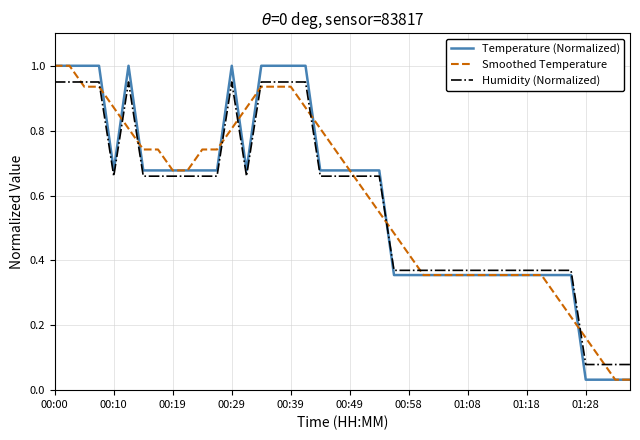

Which series ends up on top after the final intersection of Temperature (Normalized) and Humidity (Normalized)?

Humidity (Normalized)